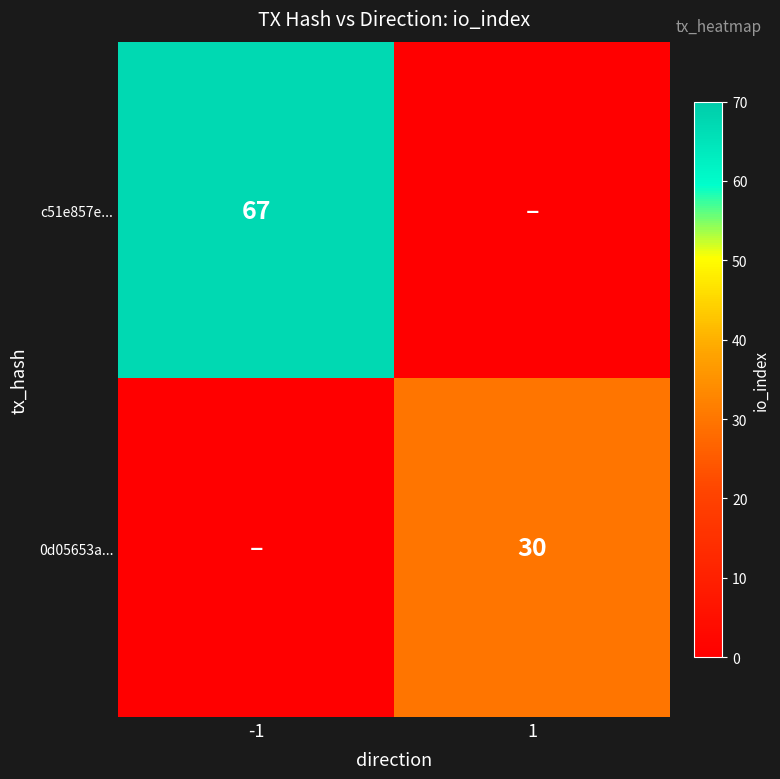

The value of 0d05653a... at 1 is 30. True or false?

True